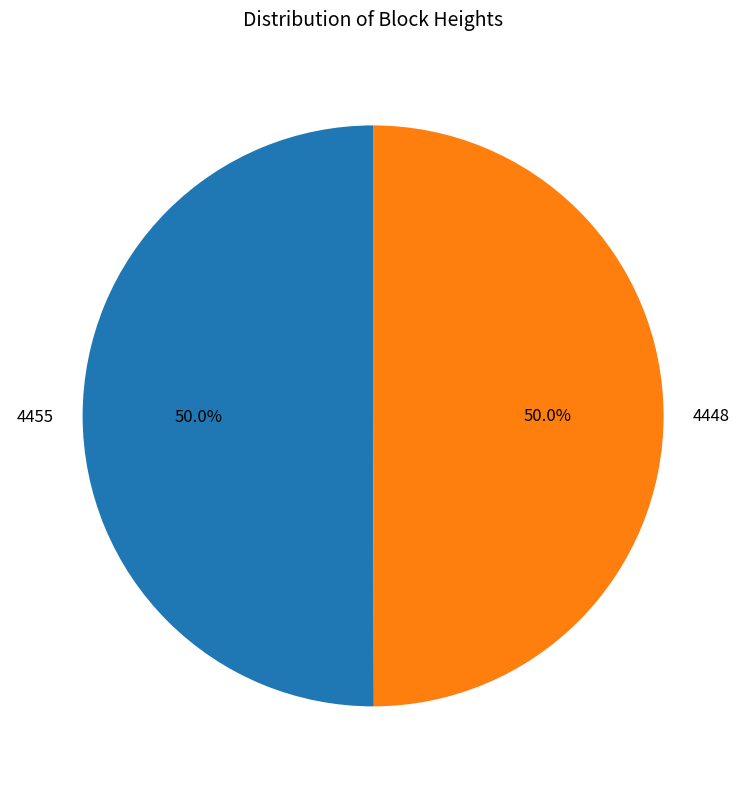

How many segments does this pie chart have?

2